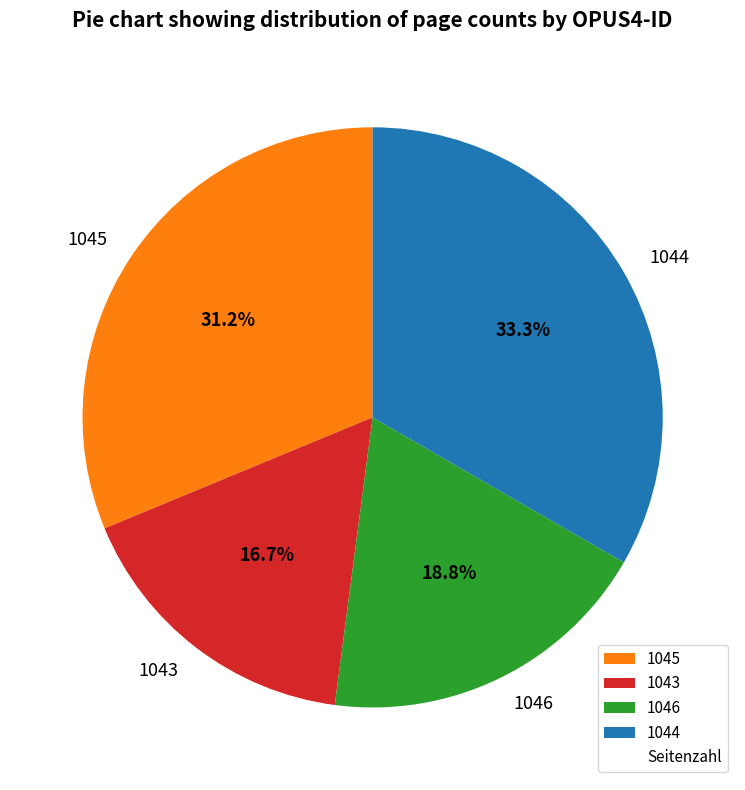

Combined, do 1046 and 1044 account for over 50%?

Yes